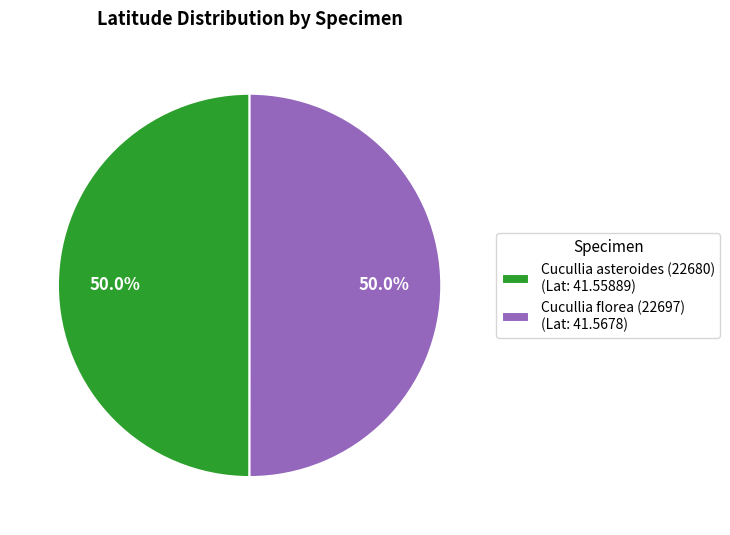

Count the number of slices in the pie.

2